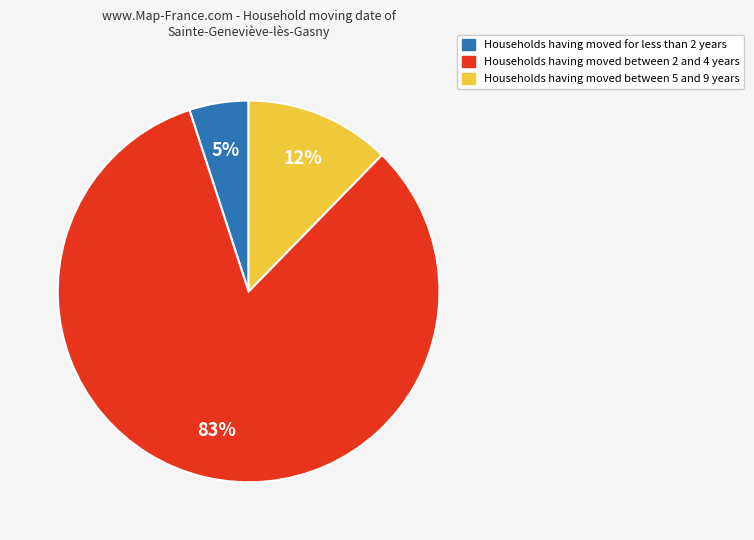

Does any single category account for the majority?

Yes